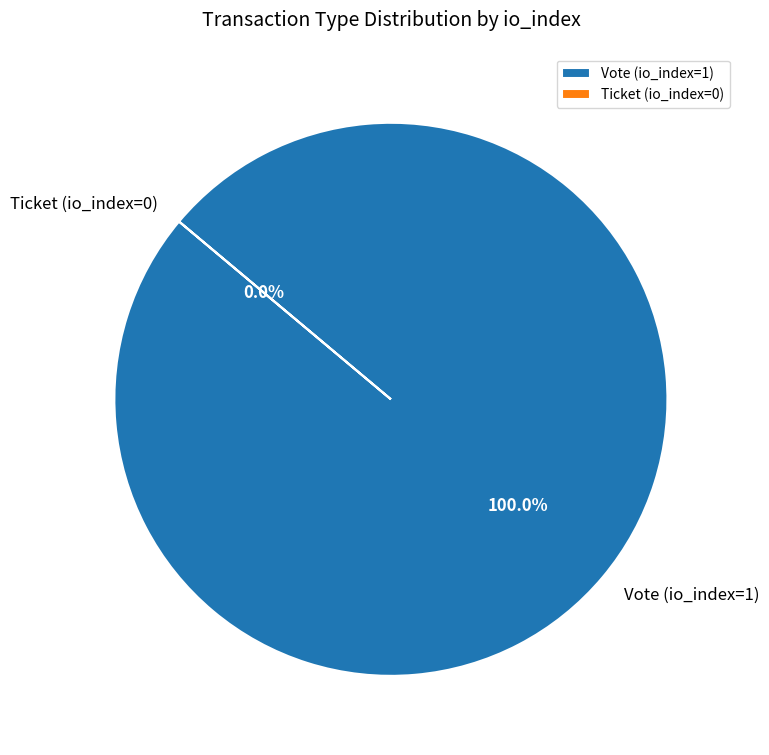

Is it true that Ticket (io_index=0) is 0% of the pie?

True